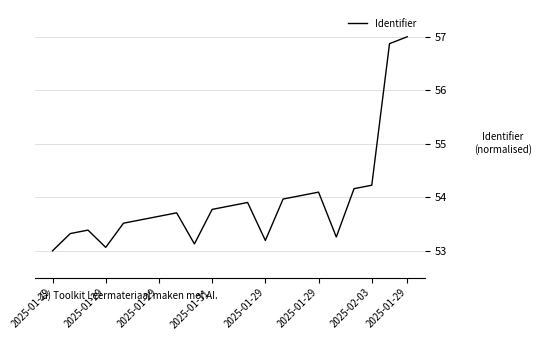

Does the chart have visible grid lines?

Yes